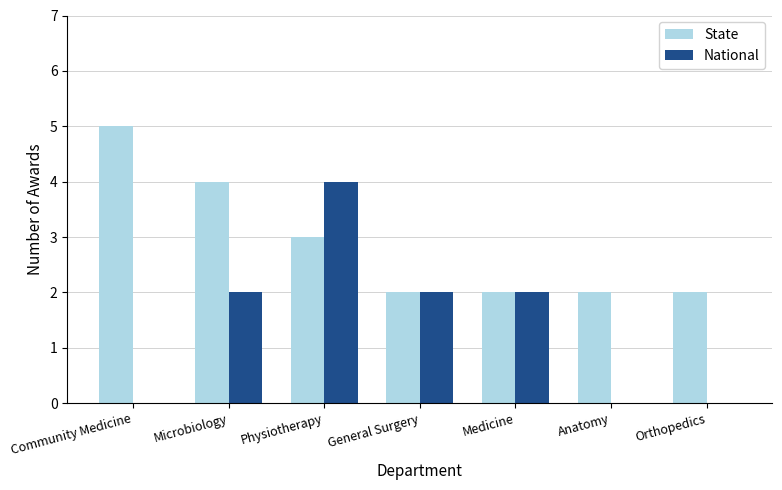

Read the State value at Microbiology.

4